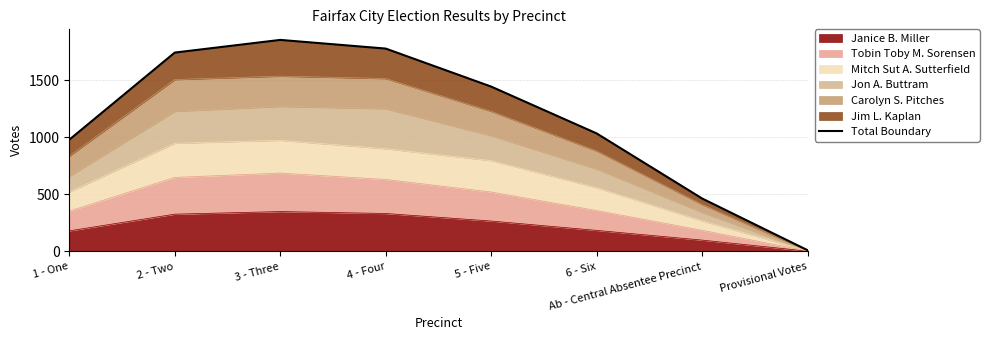

True or false: the data shows 2986 at 2 - Two.

False